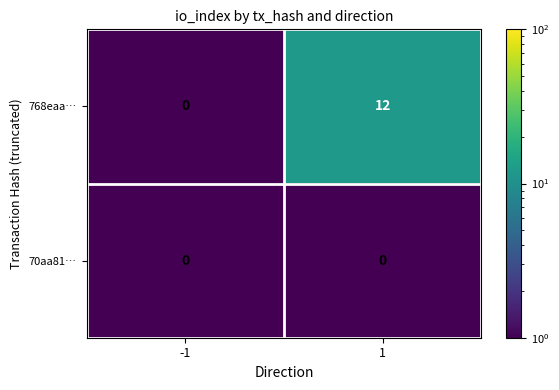

Which series has the widest spread of values?

768eaa…